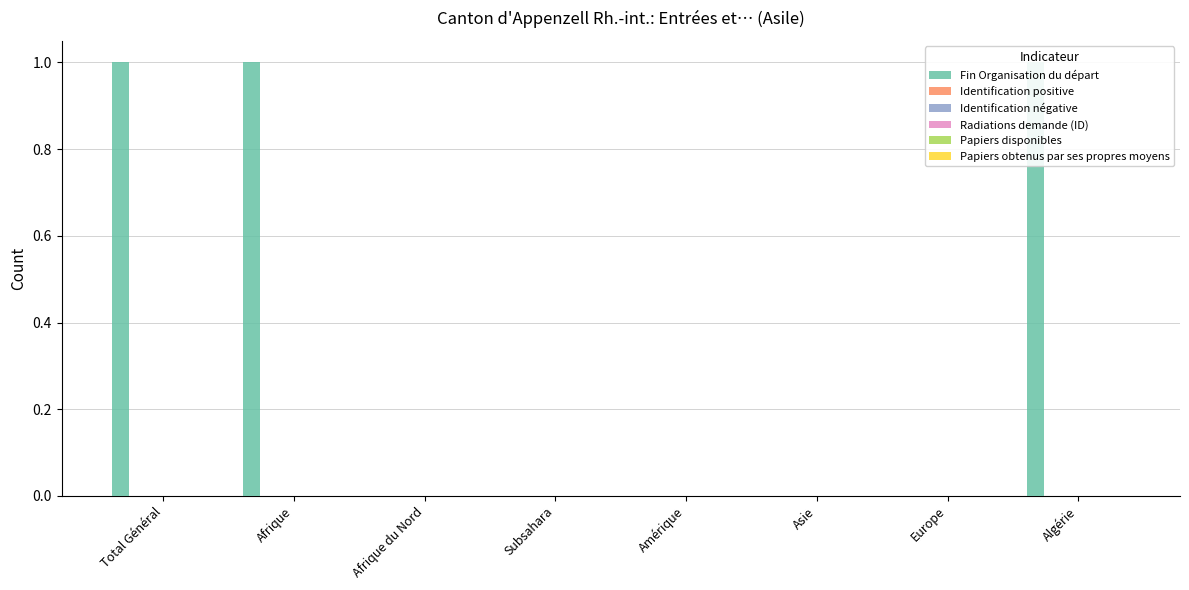

At which category is the sum across all series the highest?

Total Général